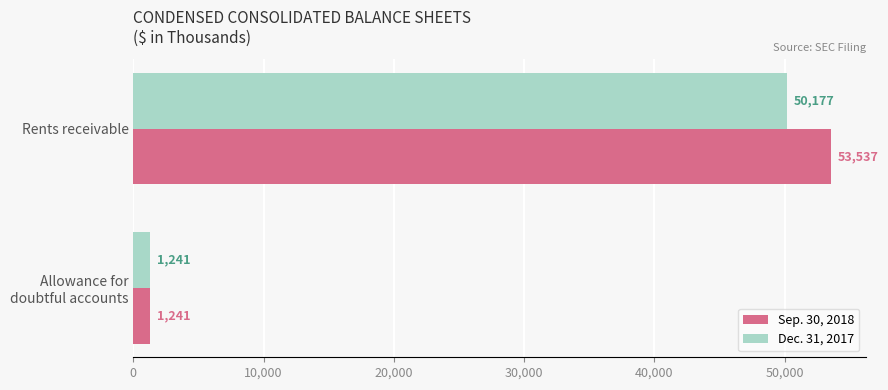

At Rents receivable, list the series in order from largest to smallest.

Sep. 30, 2018, Dec. 31, 2017